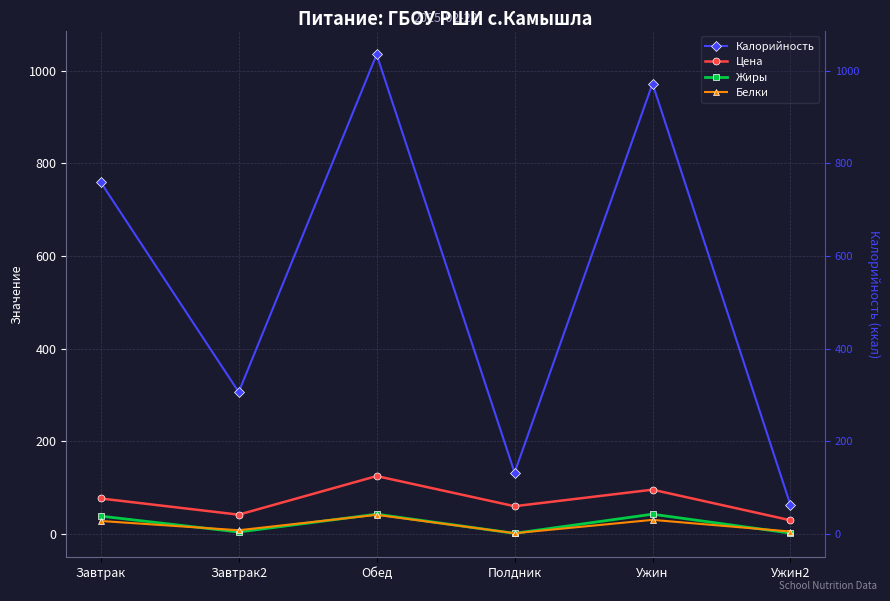

What are all the series names shown in the legend?

Калорийность, Цена, Жиры, Белки